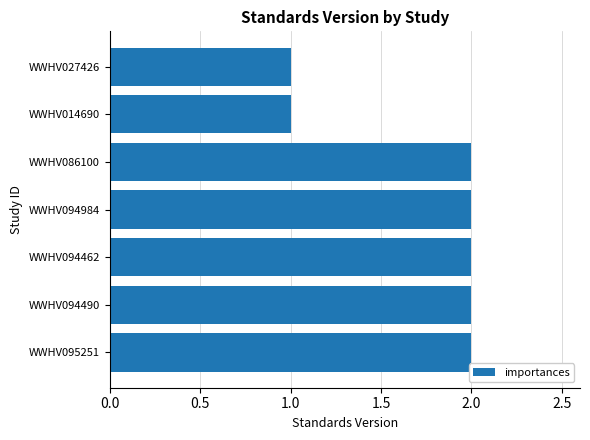

Is it true that the value at WWHV094490 is 3?

False